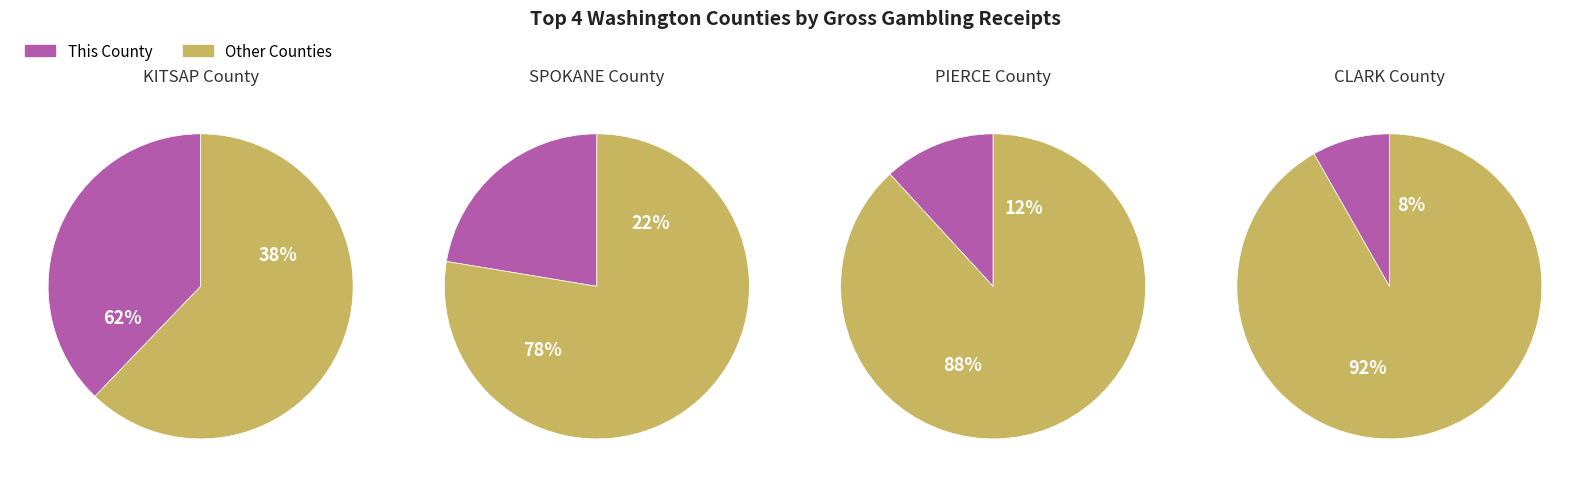

Does 9 account for over 50% of the chart?

No